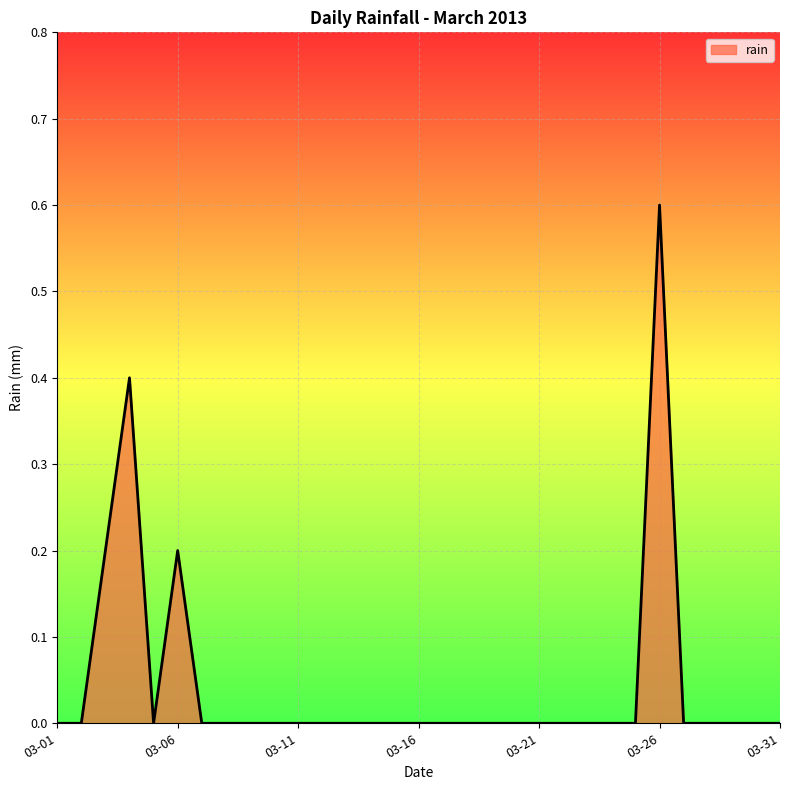

Does the chart display data point markers on the line(s)?

No